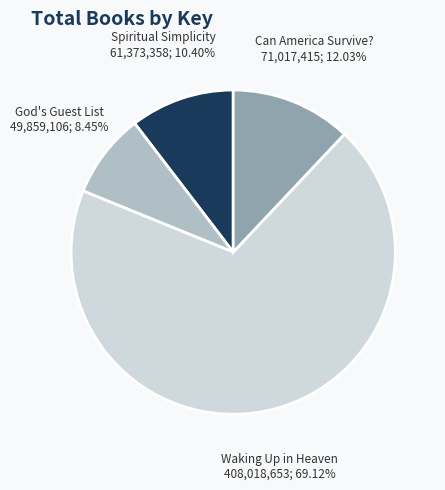

Is there any slice that represents more than half of the pie?

Yes